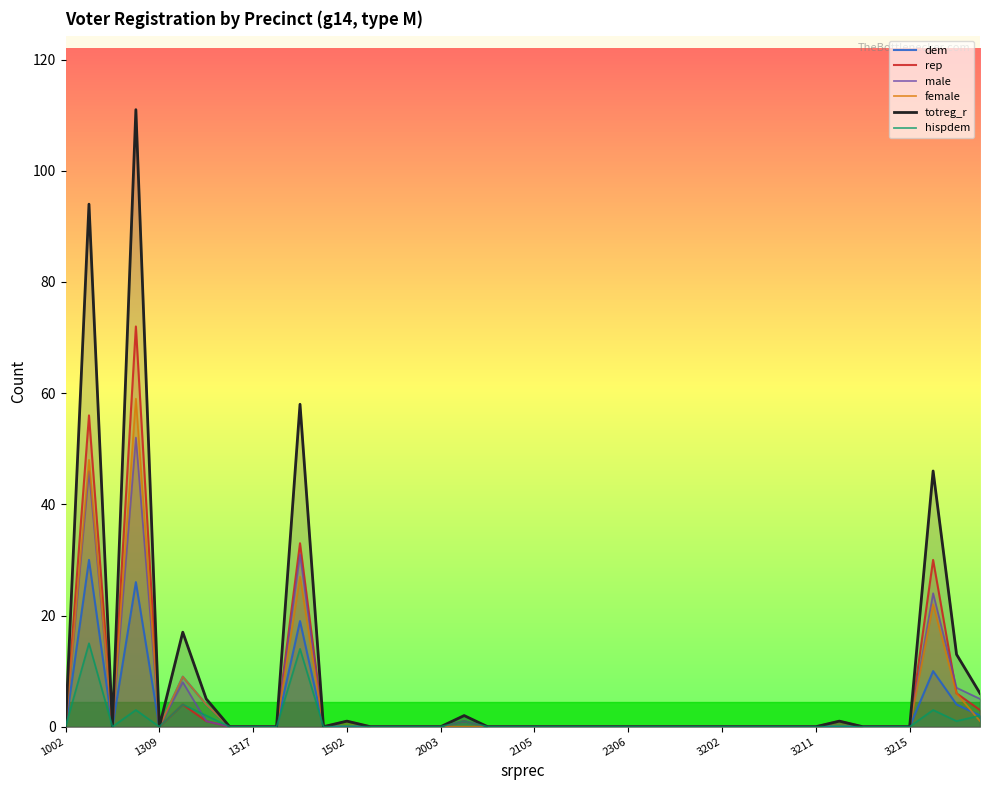

What is the greatest value displayed?

111